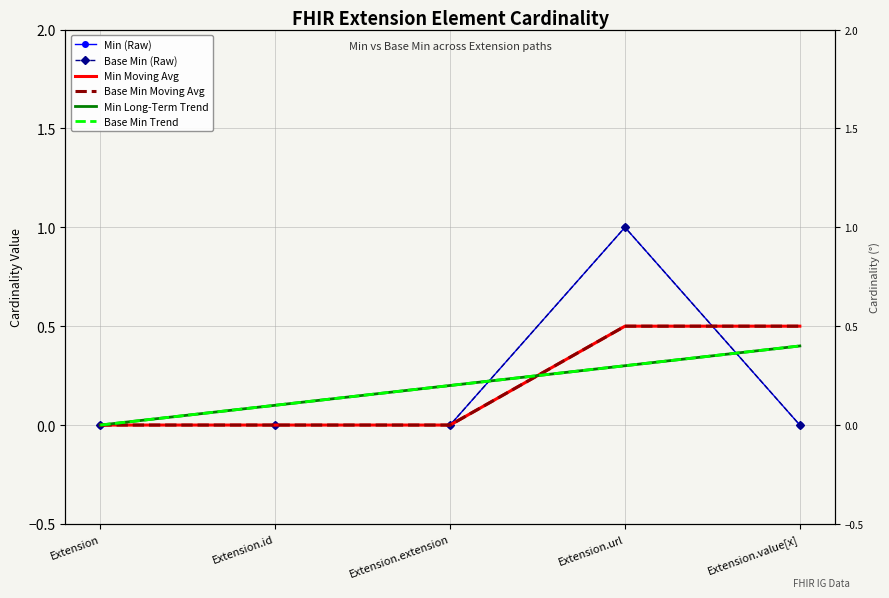

What are all the series names shown in the legend?

Min (Raw), Base Min (Raw), Min Moving Avg, Base Min Moving Avg, Min Long-Term Trend, Base Min Trend